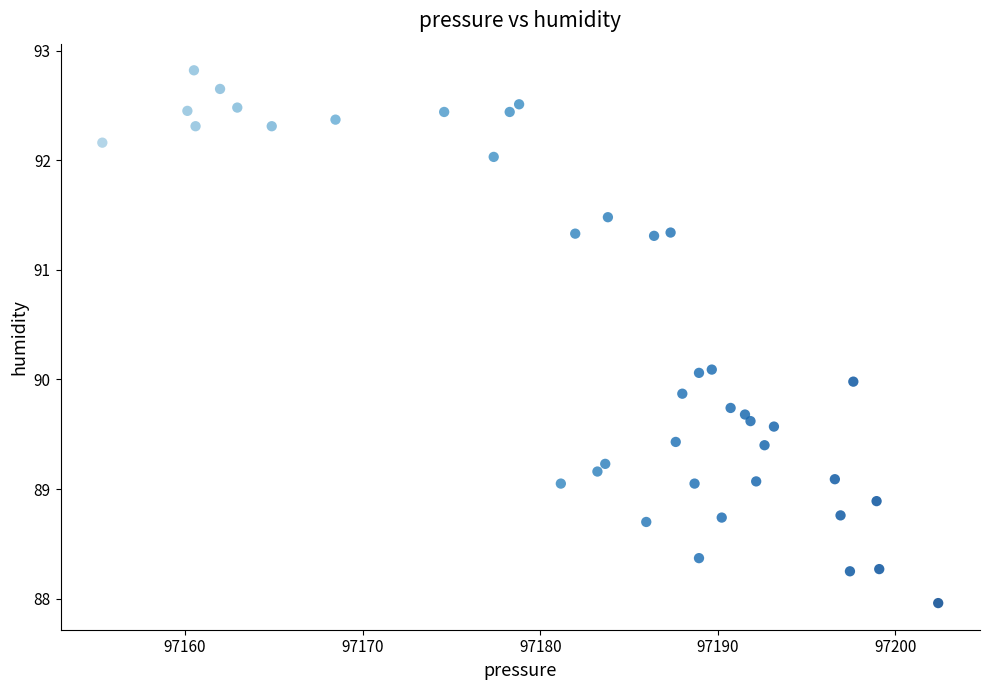

What is the range of Y values (max minus min)?

4.9